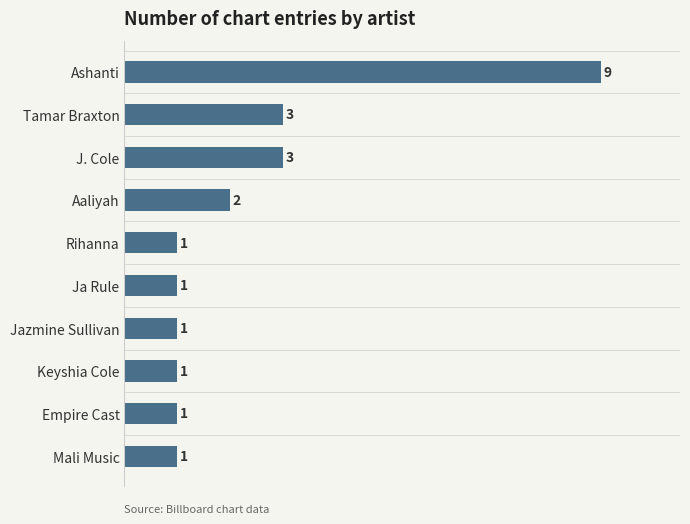

Between Keyshia Cole and J. Cole, which is larger?

J. Cole